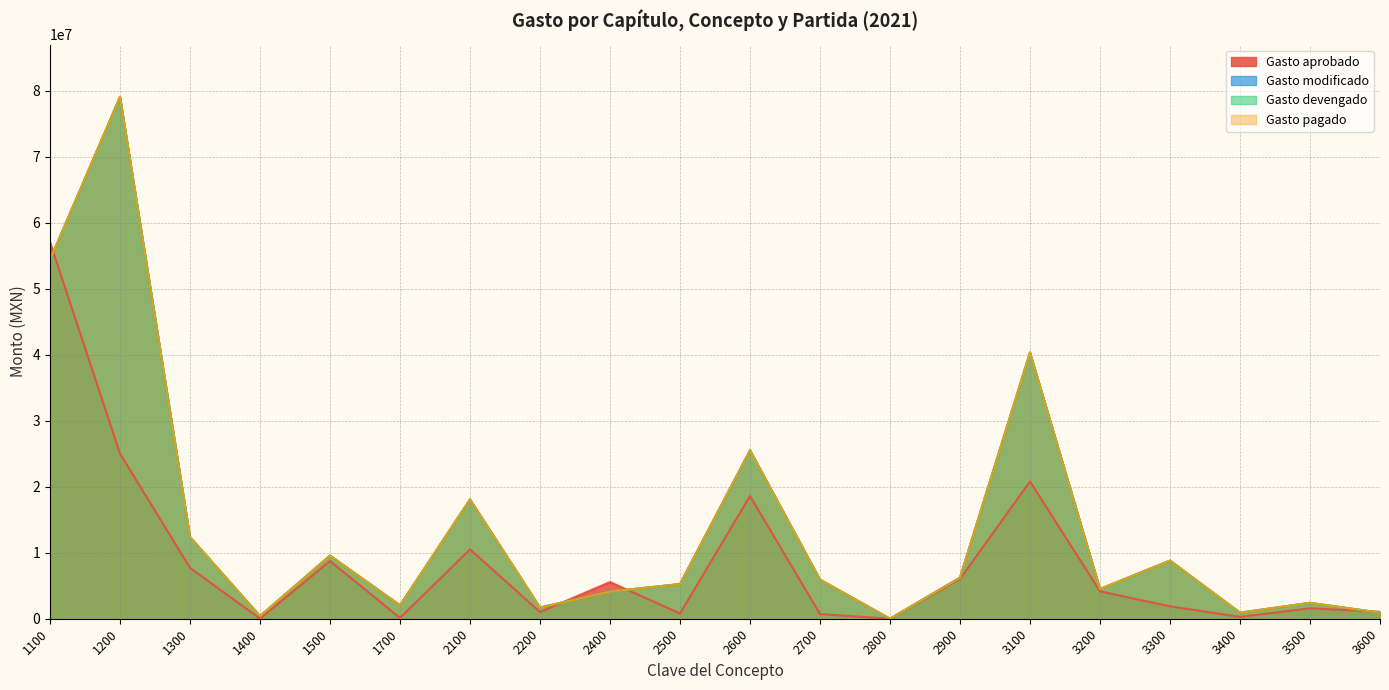

True or false: Gasto modificado has a value of 70230709.3 at 3100.

False